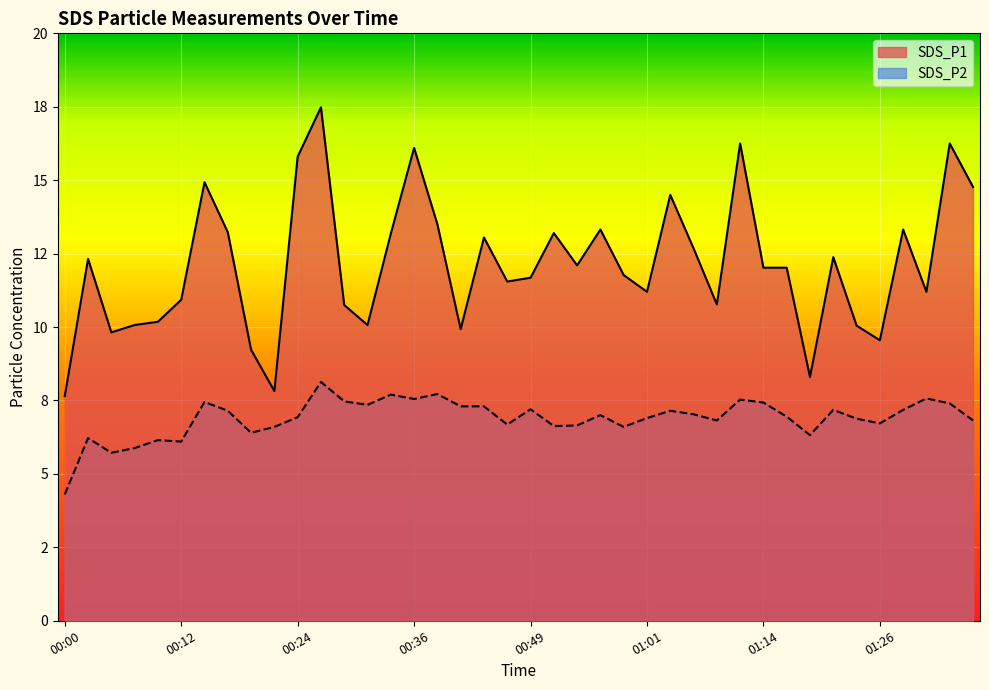

How many lines are shown in the chart?

2